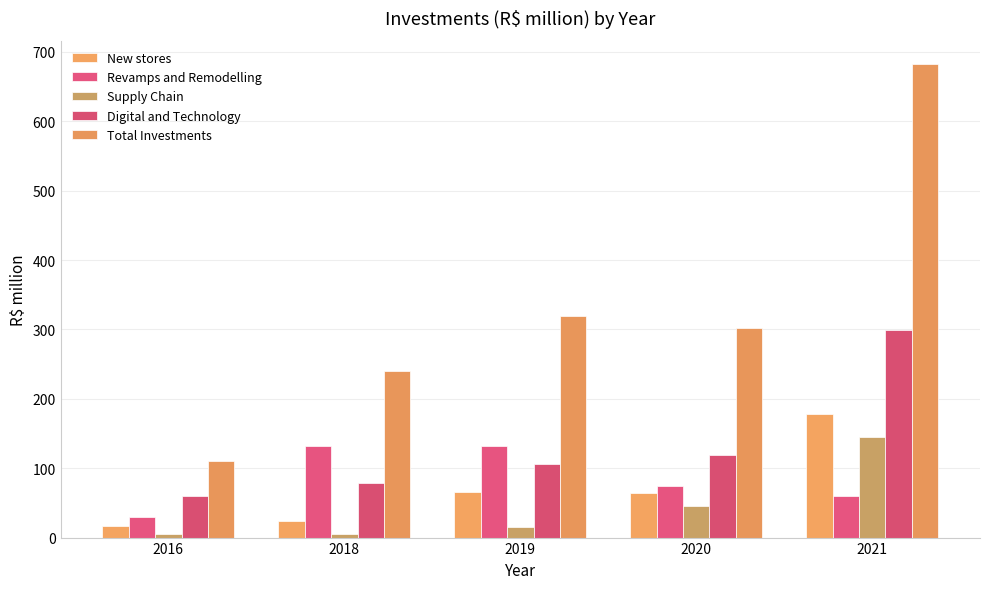

Reading right to left, what are all the values shown in this chart?

New stores: 178.7	63.7	65.7	24.1	16.3
Revamps and Remodelling: 59.8	74.4	131.6	132.5	29.8
Supply Chain: 144.5	45.0	15.0	4.6	4.6
Digital and Technology: 299.1	119.4	106.4	78.5	59.5
Total Investments: 682.1	302.5	318.7	239.7	110.2